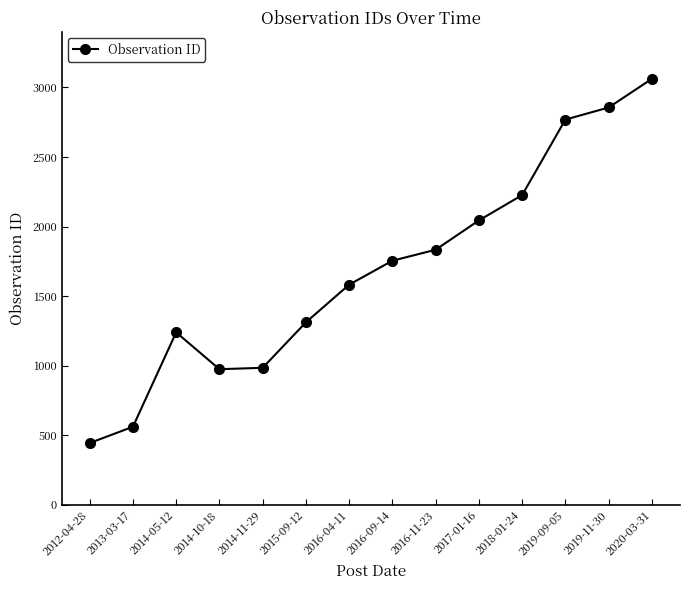

What is the difference between the maximum and minimum values?

2619